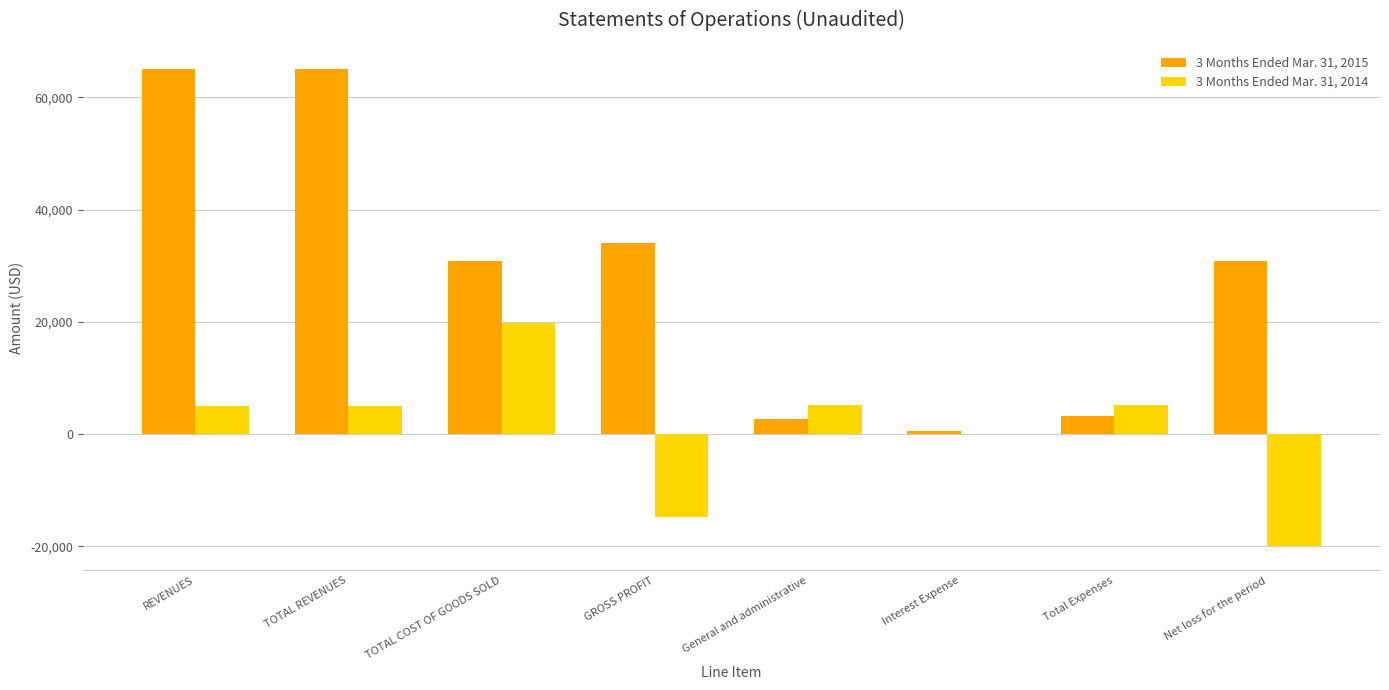

How many distinct data groups are displayed?

2